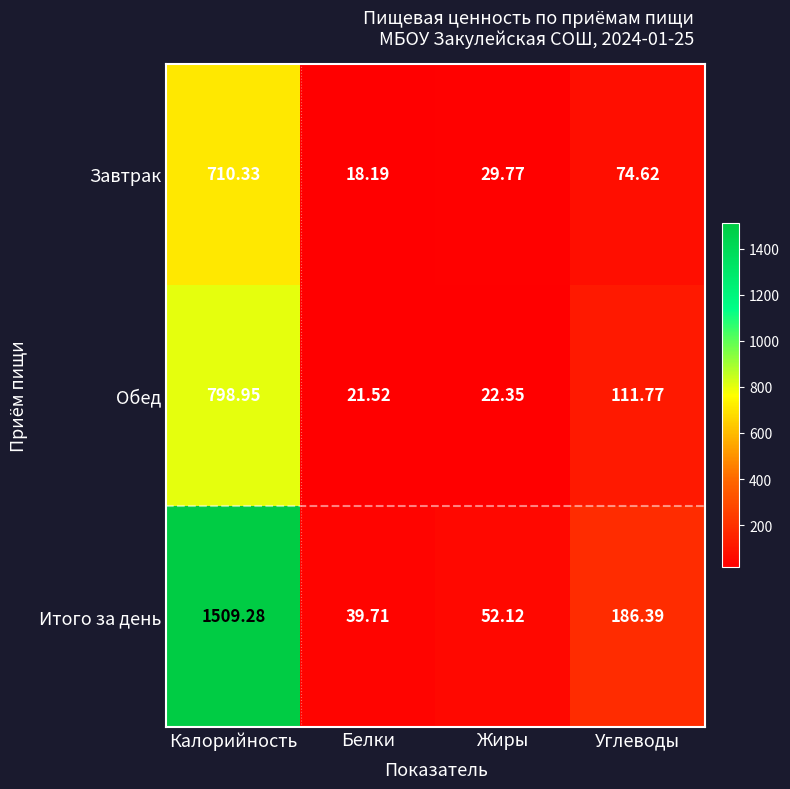

Between Калорийность and Жиры, which series saw the biggest shift?

Итого за день